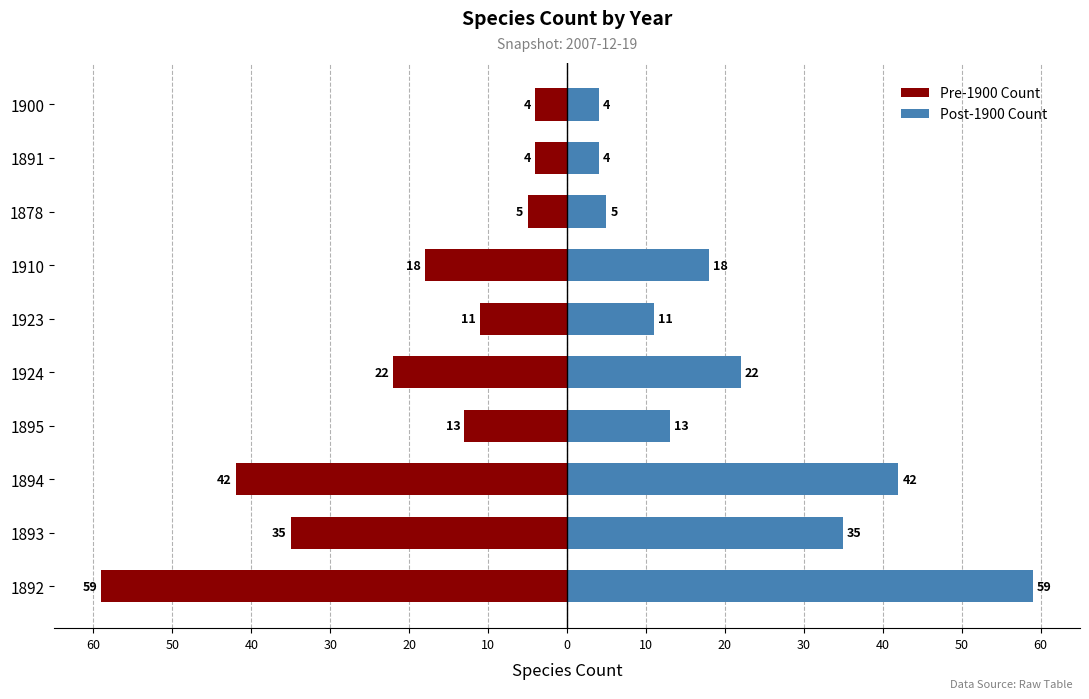

How many bars are there in each group?

2